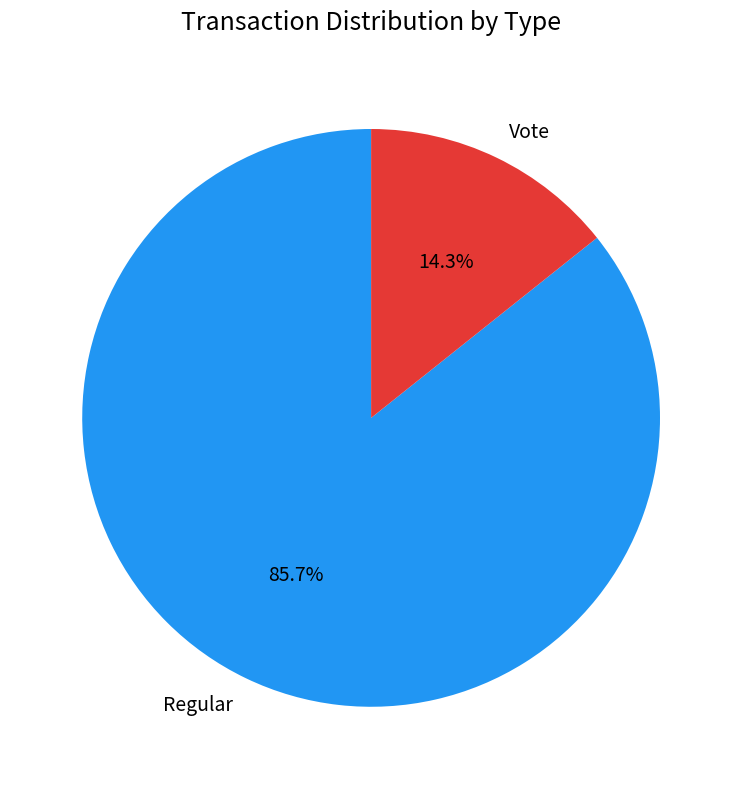

What is the ratio of the value at Vote to the value at Regular?

0.2